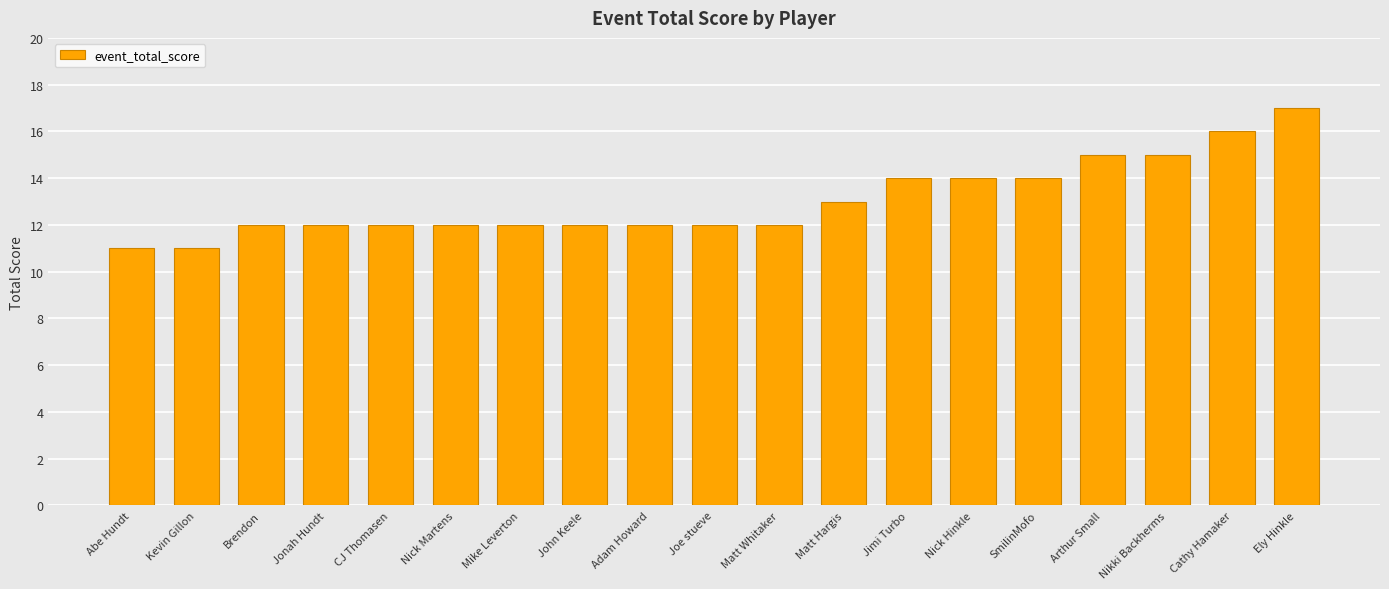

Read the value at Mike Leverton.

12